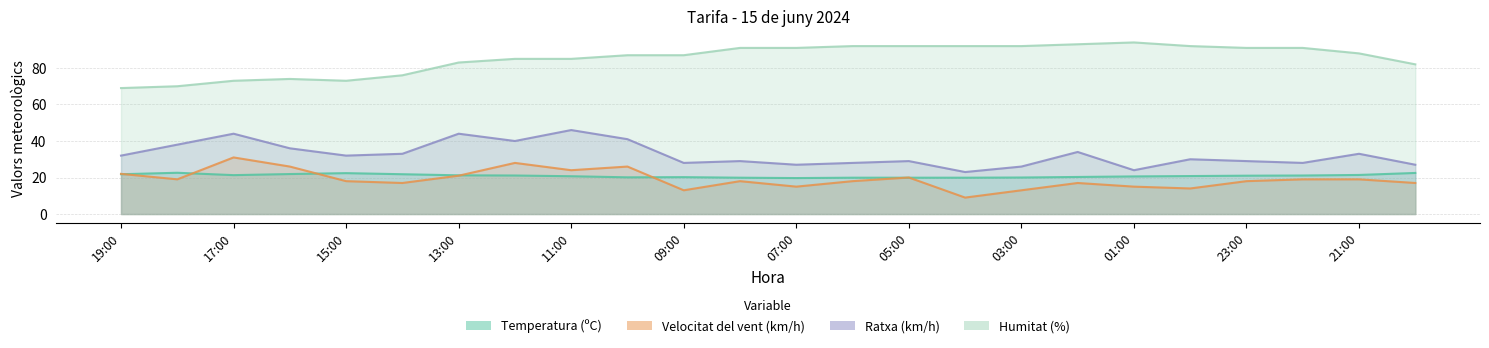

How many lines are shown in the chart?

4